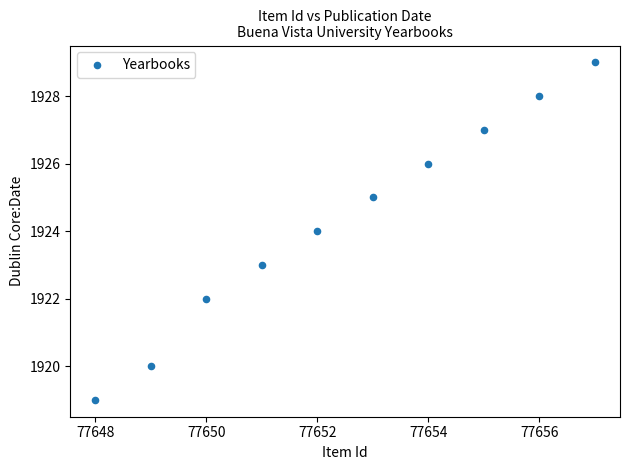

What is the range of Y values (max minus min)?

10